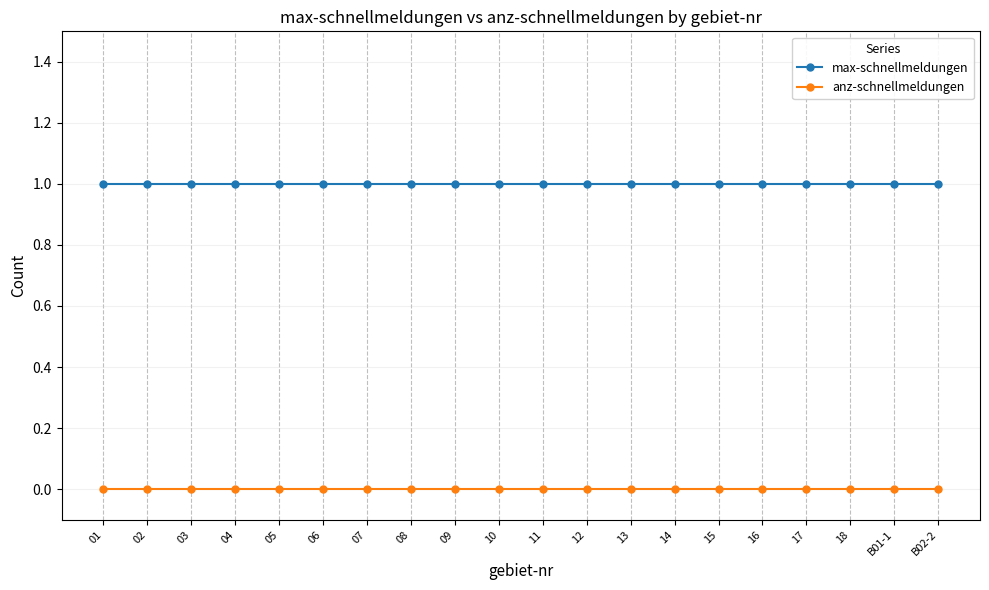

Is the value of max-schnellmeldungen at 18 greater than the value of anz-schnellmeldungen at 18?

Yes